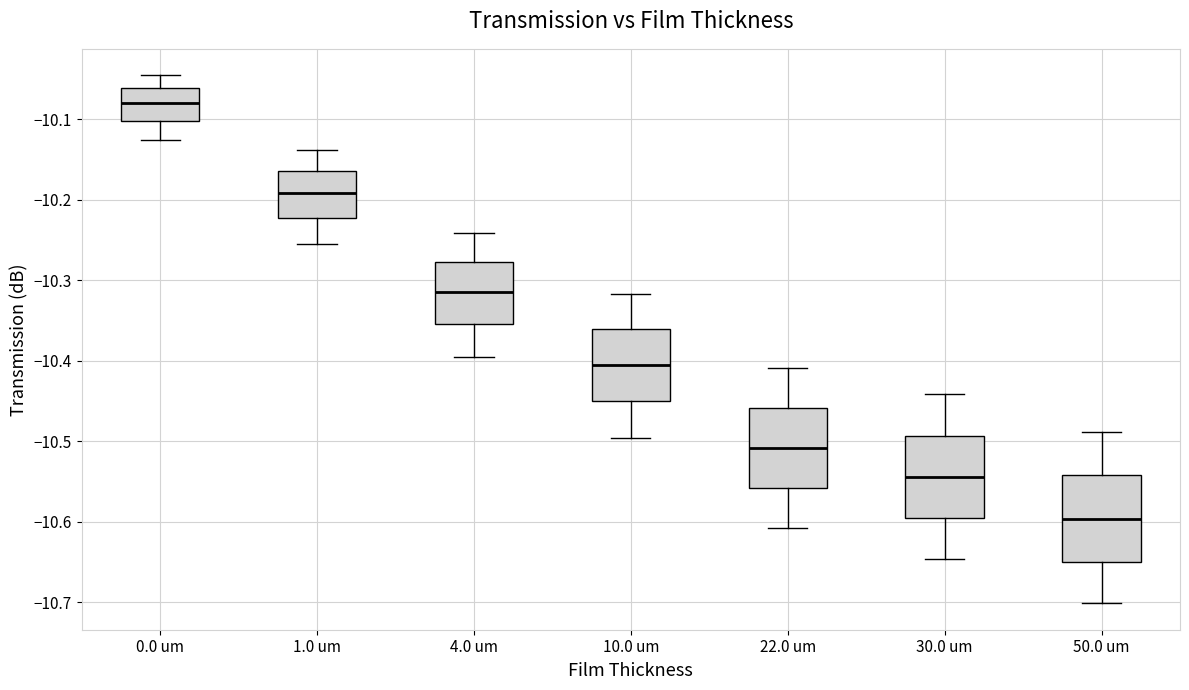

Where does the upper whisker of the box for 0.0 um end on the y-axis? The values are not printed on the chart, so give them approximately, as read against the axis.

-10.05